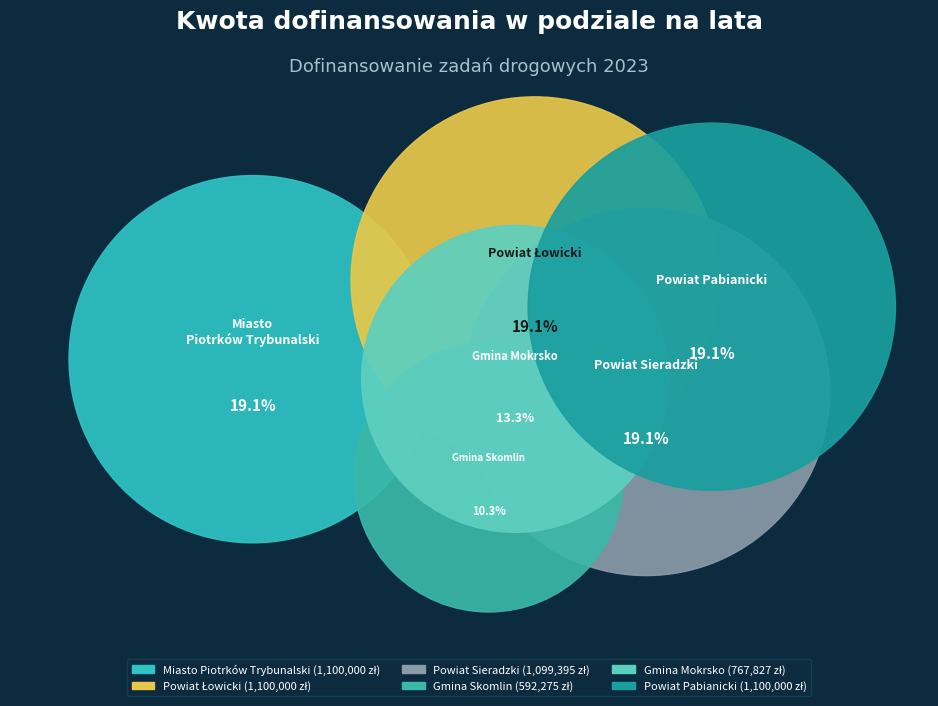

To the nearest percent, what is the difference between the largest and smallest slice percentages?

9%